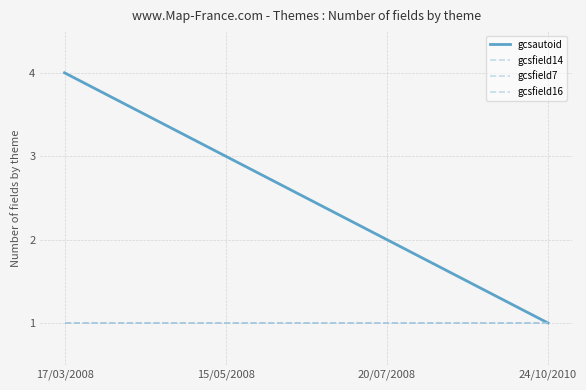

What are all the series names shown in the legend?

gcsautoid, gcsfield14, gcsfield7, gcsfield16